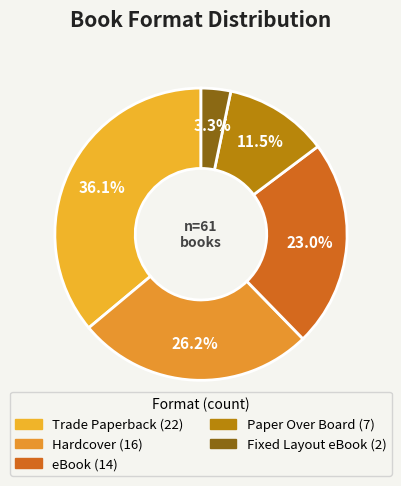

To the nearest percent, what is the difference between the Paper Over Board and Trade Paperback slice percentages?

25%